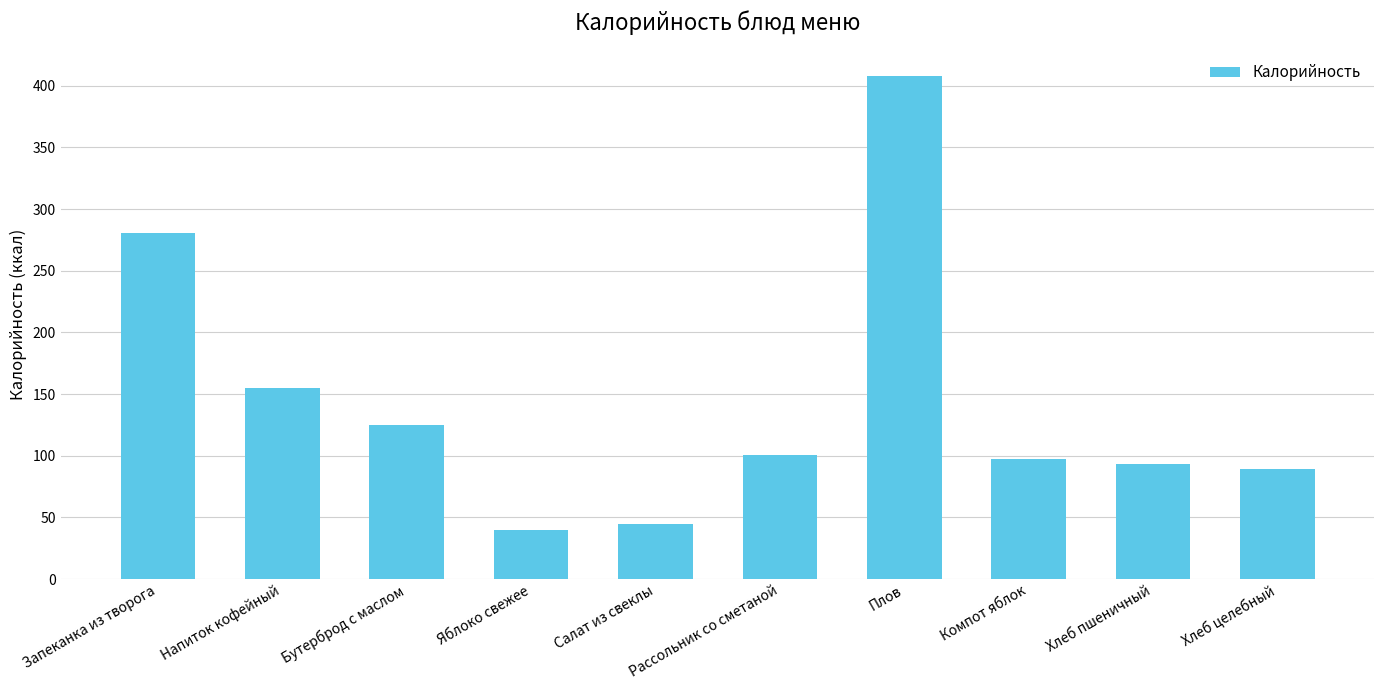

What is the difference between the values at Хлеб целебный and Салат из свеклы?

44.8